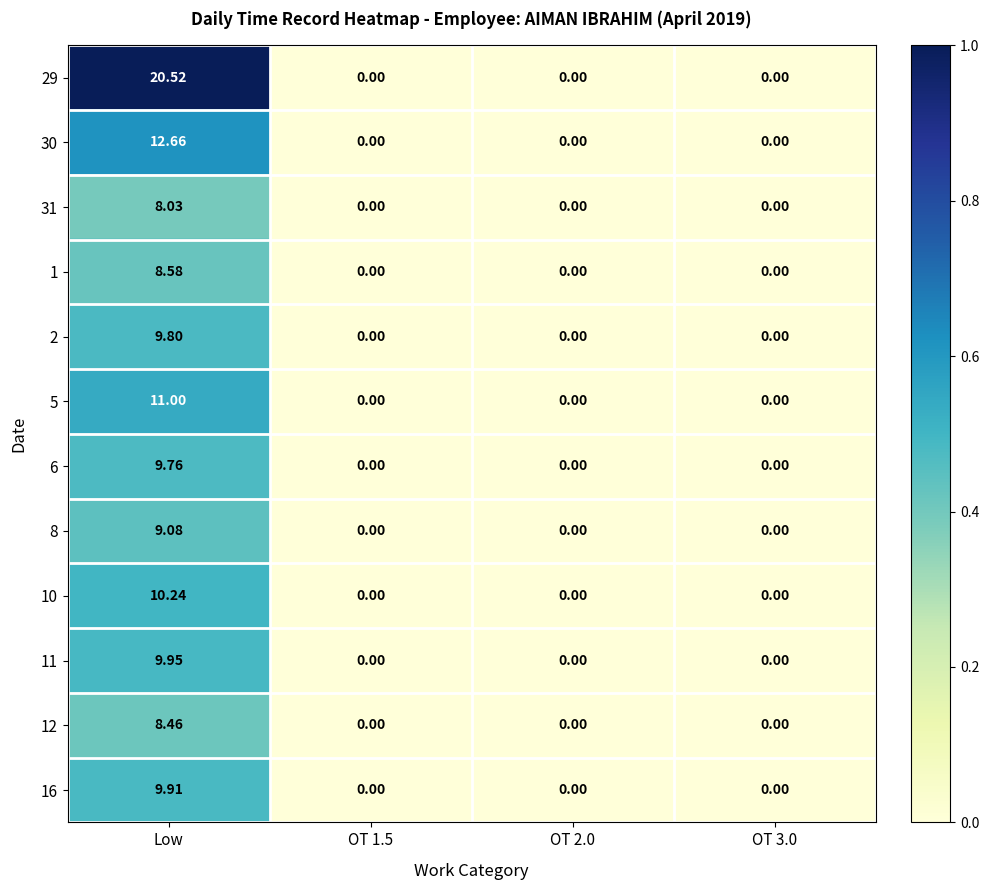

At which category is the sum across all series the highest?

Low